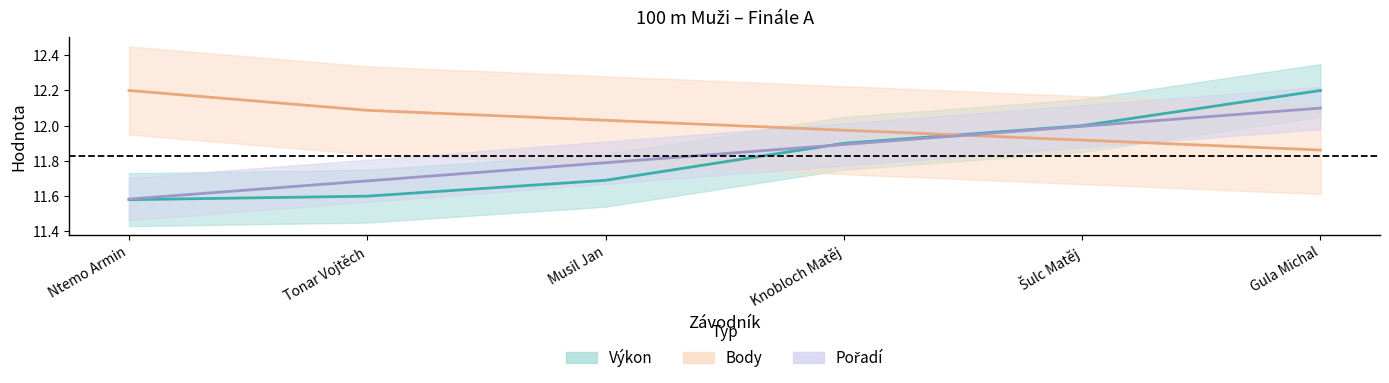

Is this an area chart (filled region under the line)?

No